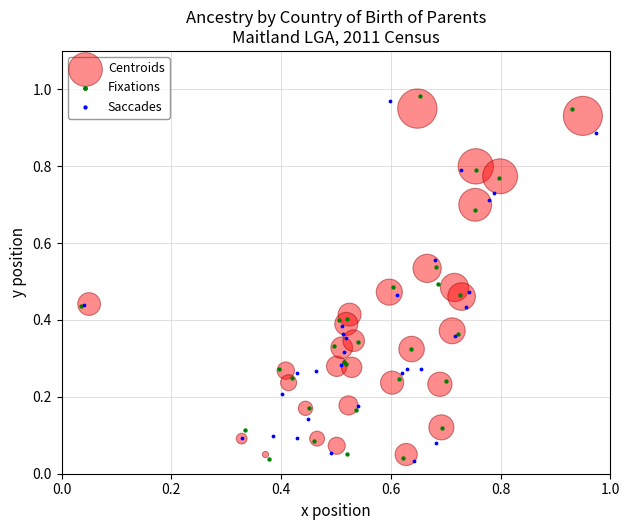

Which series contains the highest Y value?

Fixations